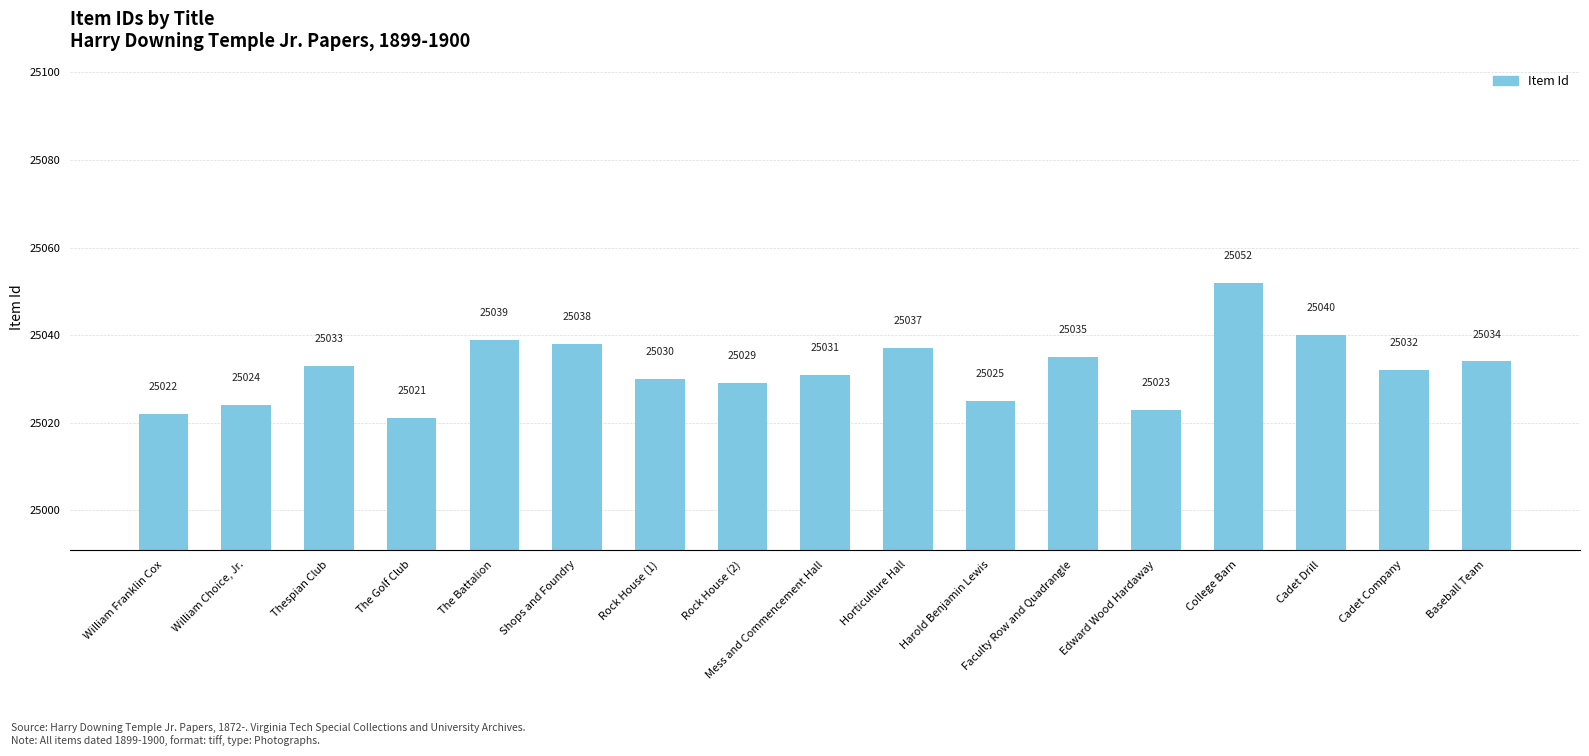

What is the sum of the values at Cadet Drill and Rock House (2)?

50069